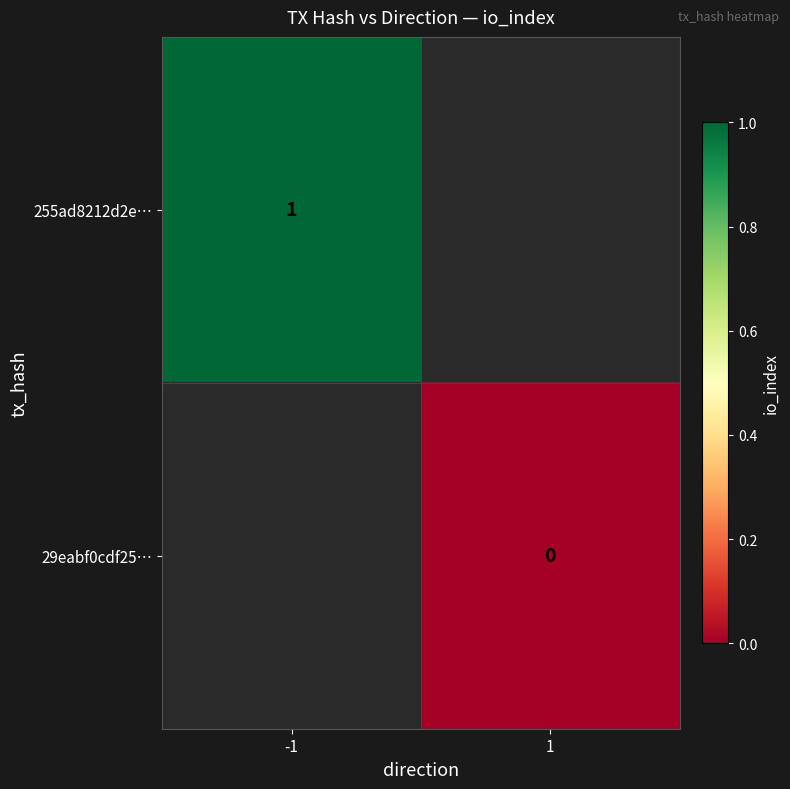

True or false: 255ad8212d2e… has a value of 2 at -1.

False